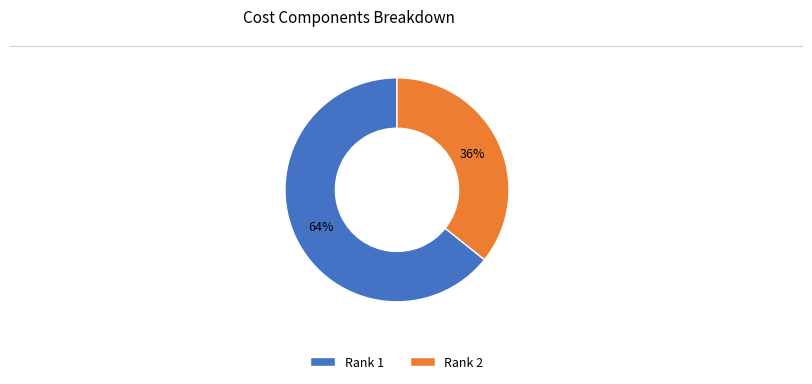

To the nearest percent, what is the average slice percentage?

50%